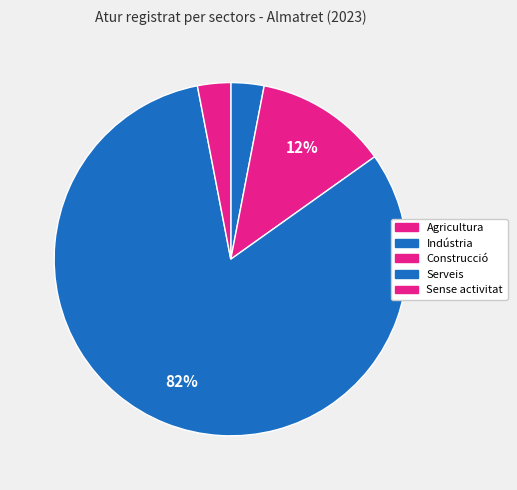

Does Indústria represent more than half of the total?

No